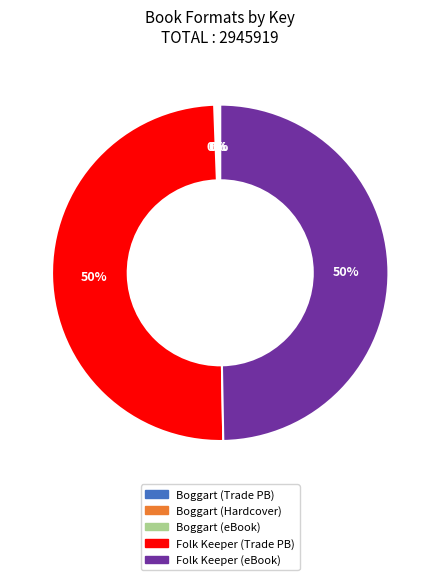

What percentage is the Folk Keeper (eBook) slice, to the nearest percent?

50%